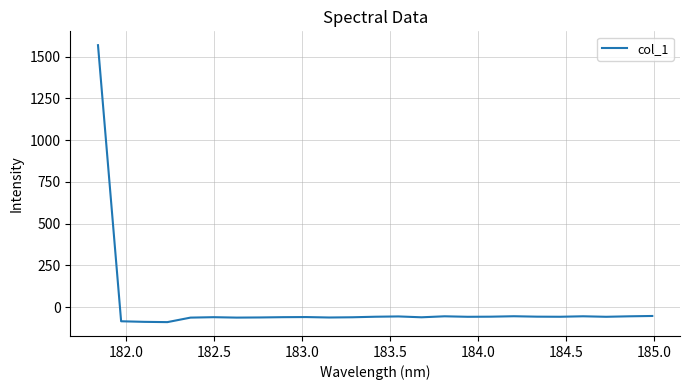

What is the smallest value displayed?

-89.6